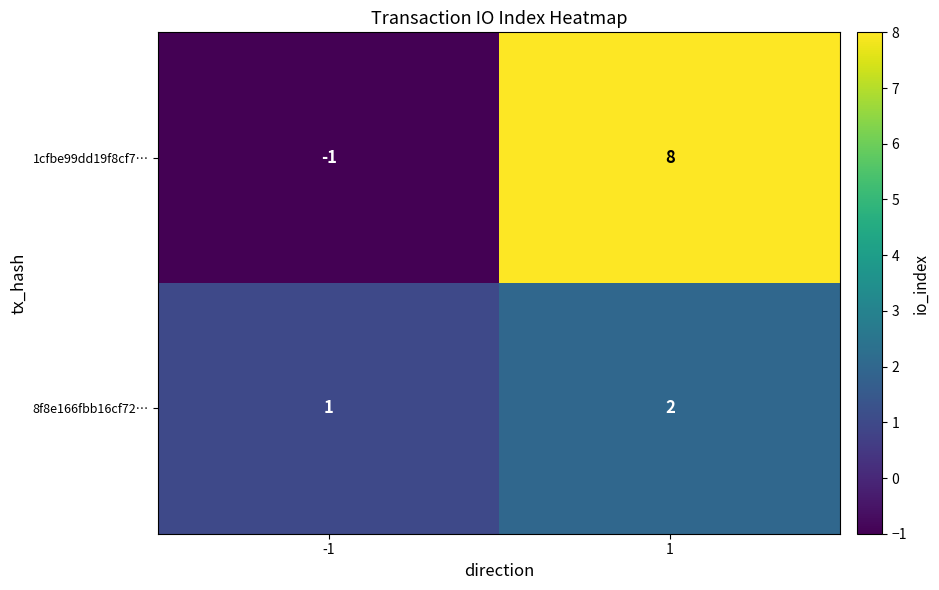

What is the sum of all 8f8e166fbb16cf72… values?

3